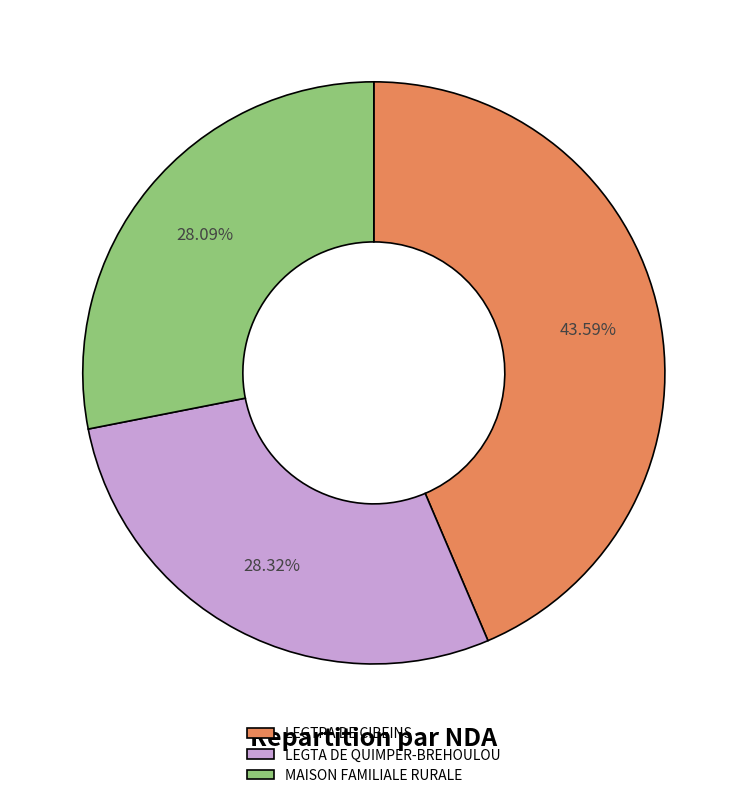

What is the ratio of the value at MAISON FAMILIALE RURALE to the value at LEGTPA DE CIBEINS?

0.6